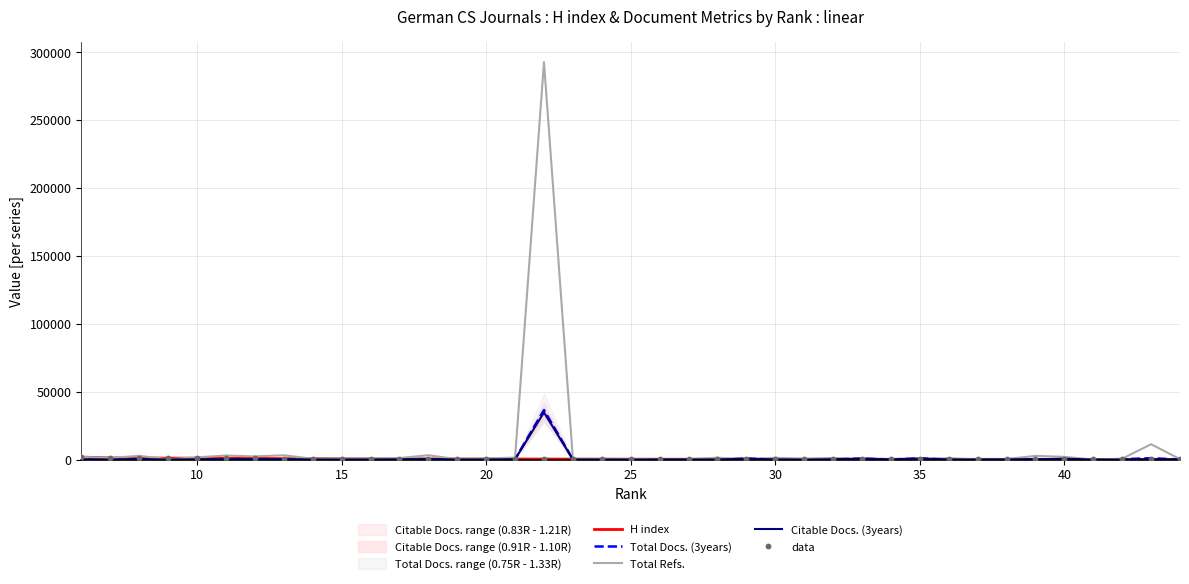

Which series contains the highest Y value?

Total Refs.